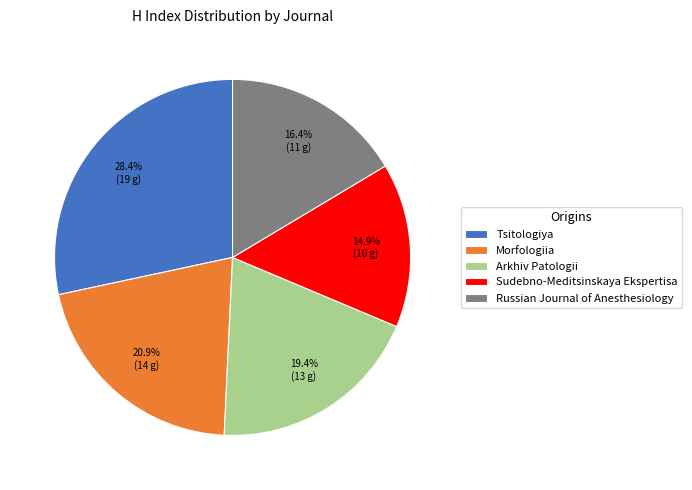

How many slices are in this pie chart?

5